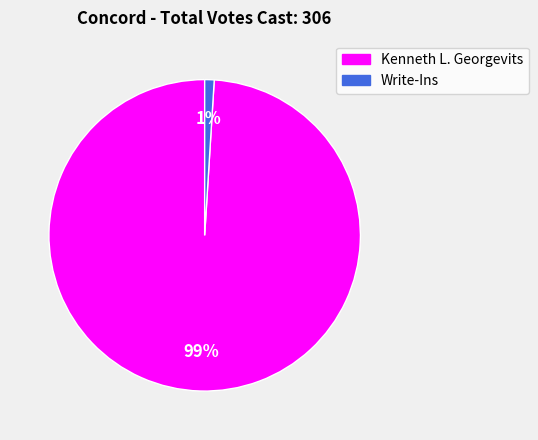

To the nearest percent, what is the difference between the largest and smallest slice percentages?

98%